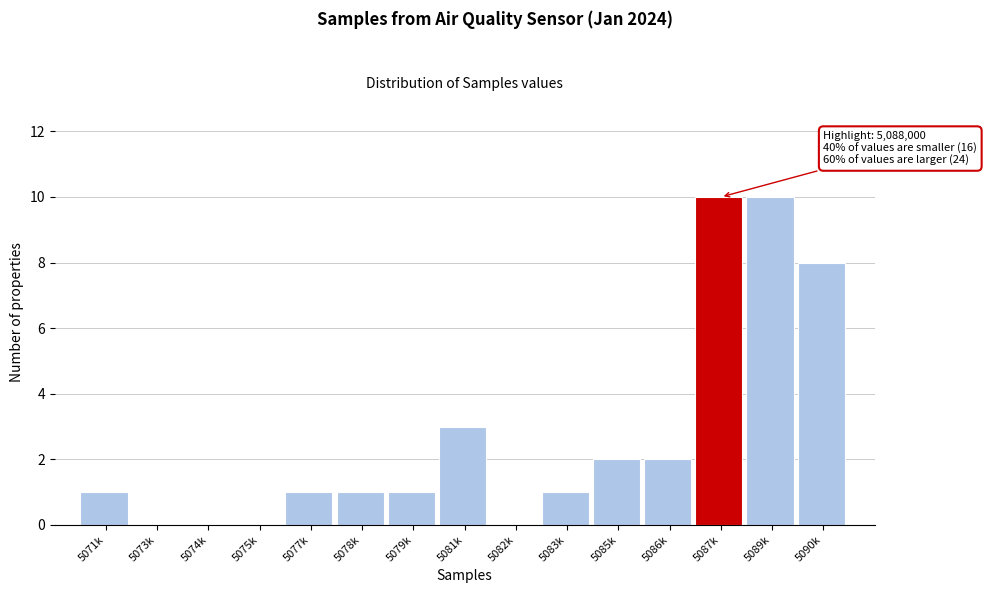

Reading left to right, transcribe all the data shown in this chart.

5071k=1	5073k=0	5074k=0	5075k=0	5077k=1	5078k=1	5079k=1	5081k=3	5082k=0	5083k=1	5085k=2	5086k=2	5087k=10	5089k=10	5090k=8